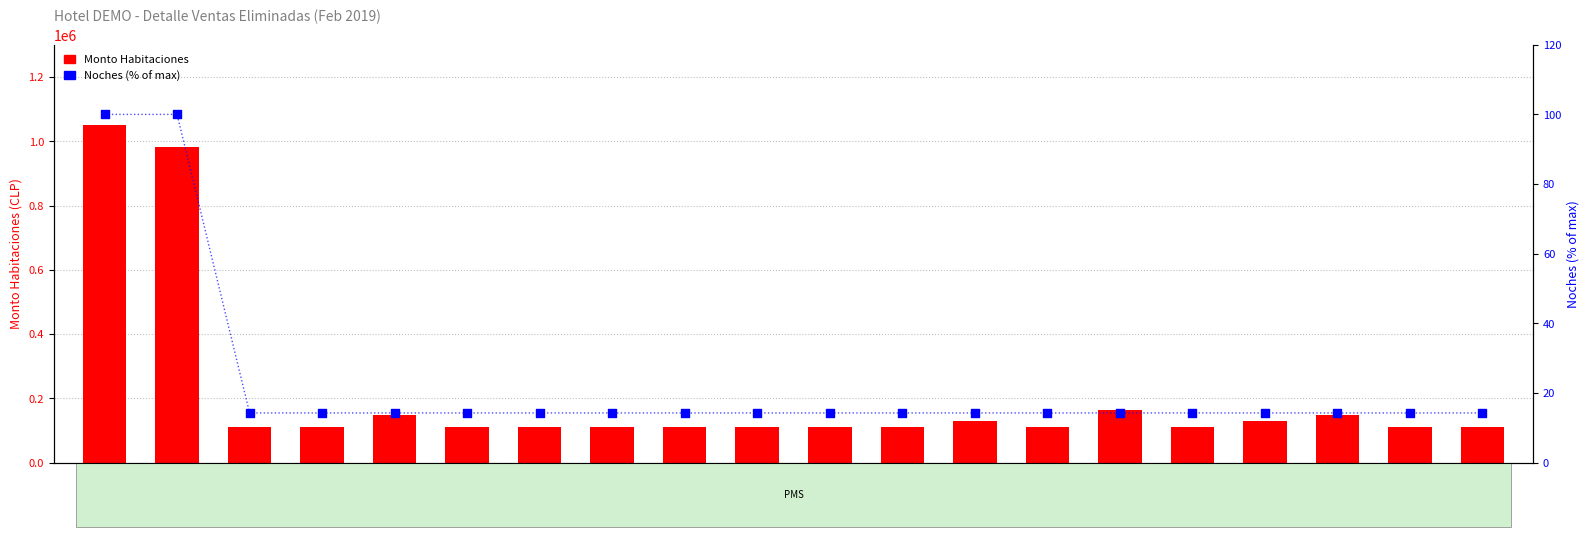

At which category is the sum across all series the highest?

579510